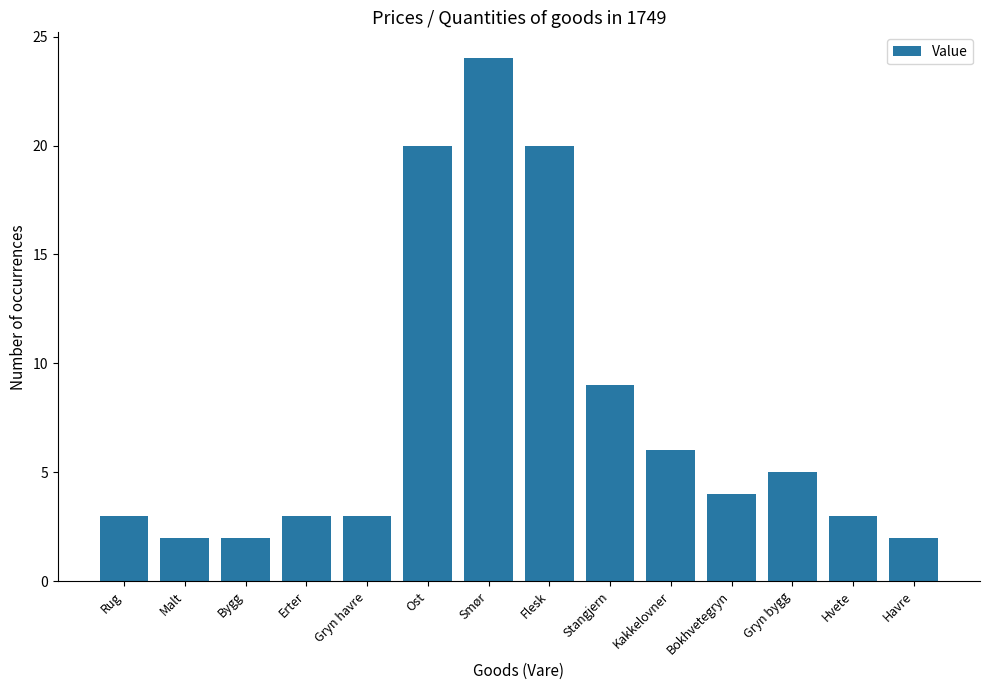

Which label corresponds to the largest value in the chart?

Smør